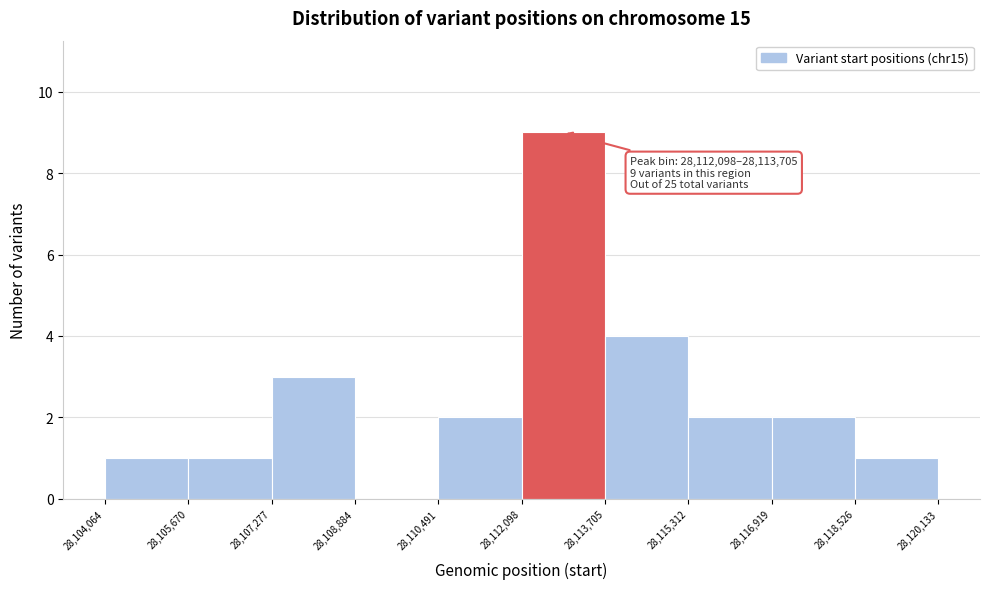

Over which range of the x-axis is the bar tallest?

28,112,098 to 28,113,705